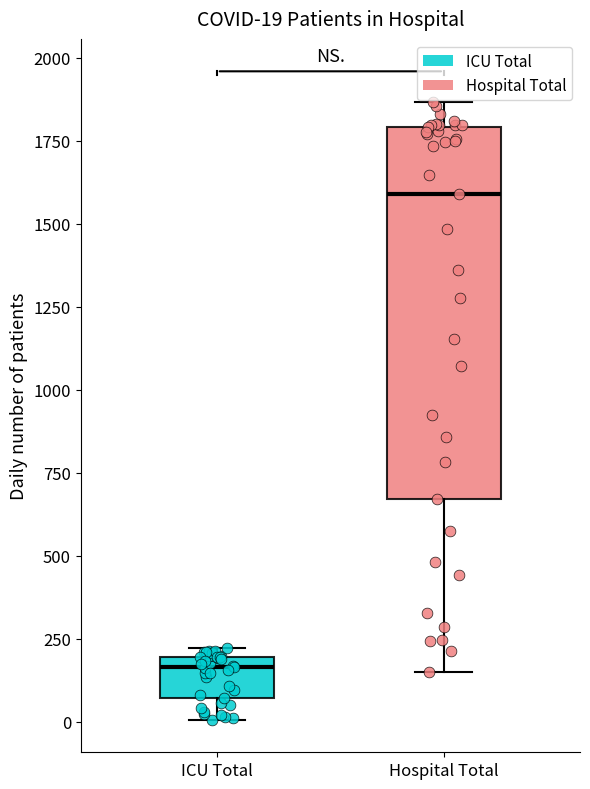

Which box is the tallest, from its lower edge to its upper edge?

Hospital Total